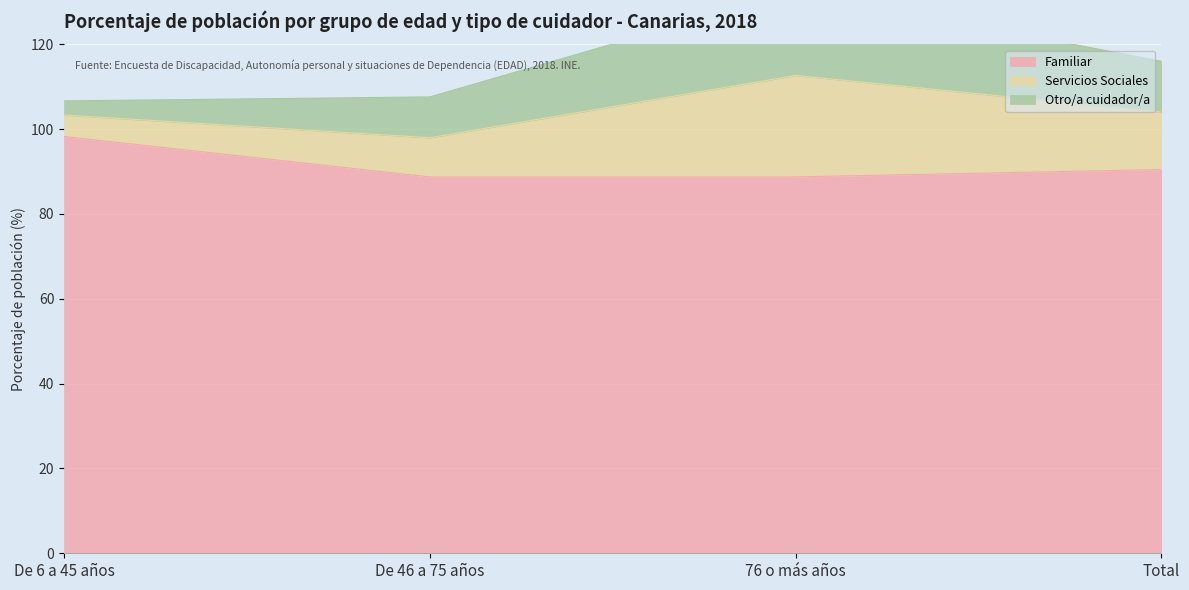

At how many categories does at least one series exceed 125?

1